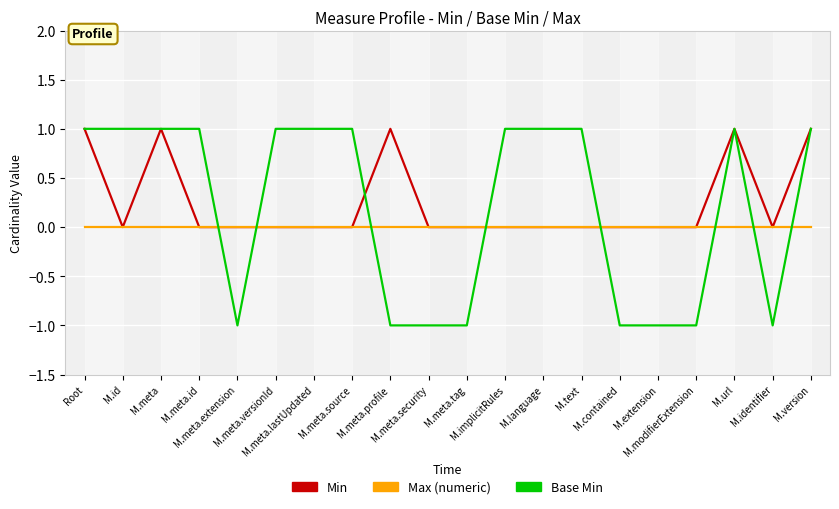

What is the greatest value displayed?

1